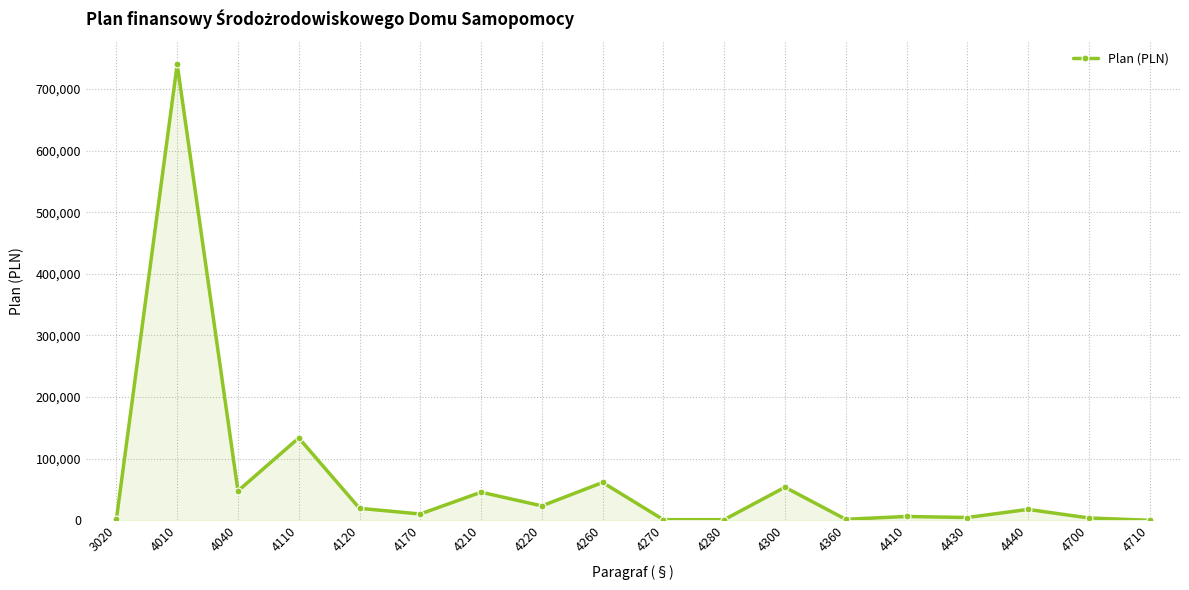

At which category does the data reach its first local peak?

4010